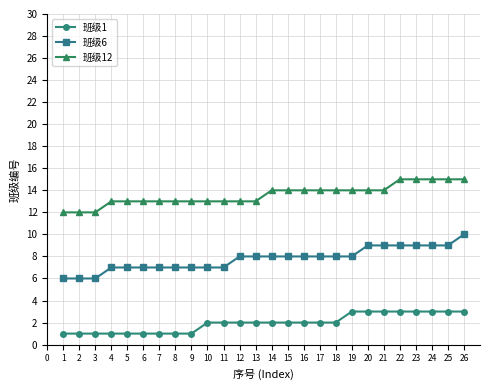

Reading right to left, what are all the values shown in this chart?

班级1: 3	3	3	3	3	3	3	3	2	2	2	2	2	2	2	2	2	1	1	1	1	1	1	1	1	1
班级6: 10	9	9	9	9	9	9	8	8	8	8	8	8	8	8	7	7	7	7	7	7	7	7	6	6	6
班级12: 15	15	15	15	15	14	14	14	14	14	14	14	14	13	13	13	13	13	13	13	13	13	13	12	12	12